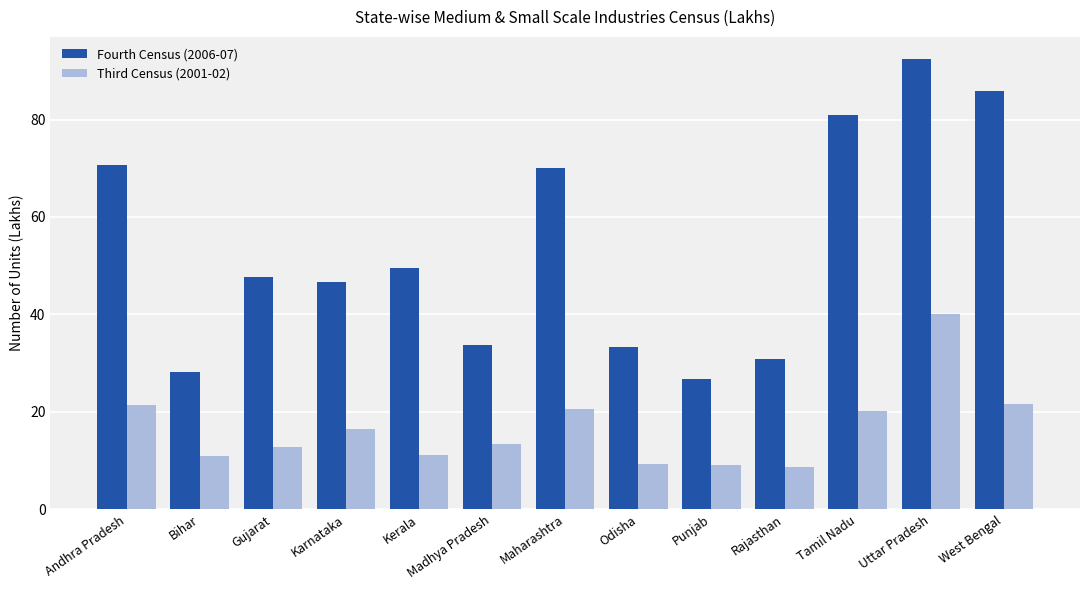

Which series has the largest range (max minus min)?

Fourth Census (2006-07)